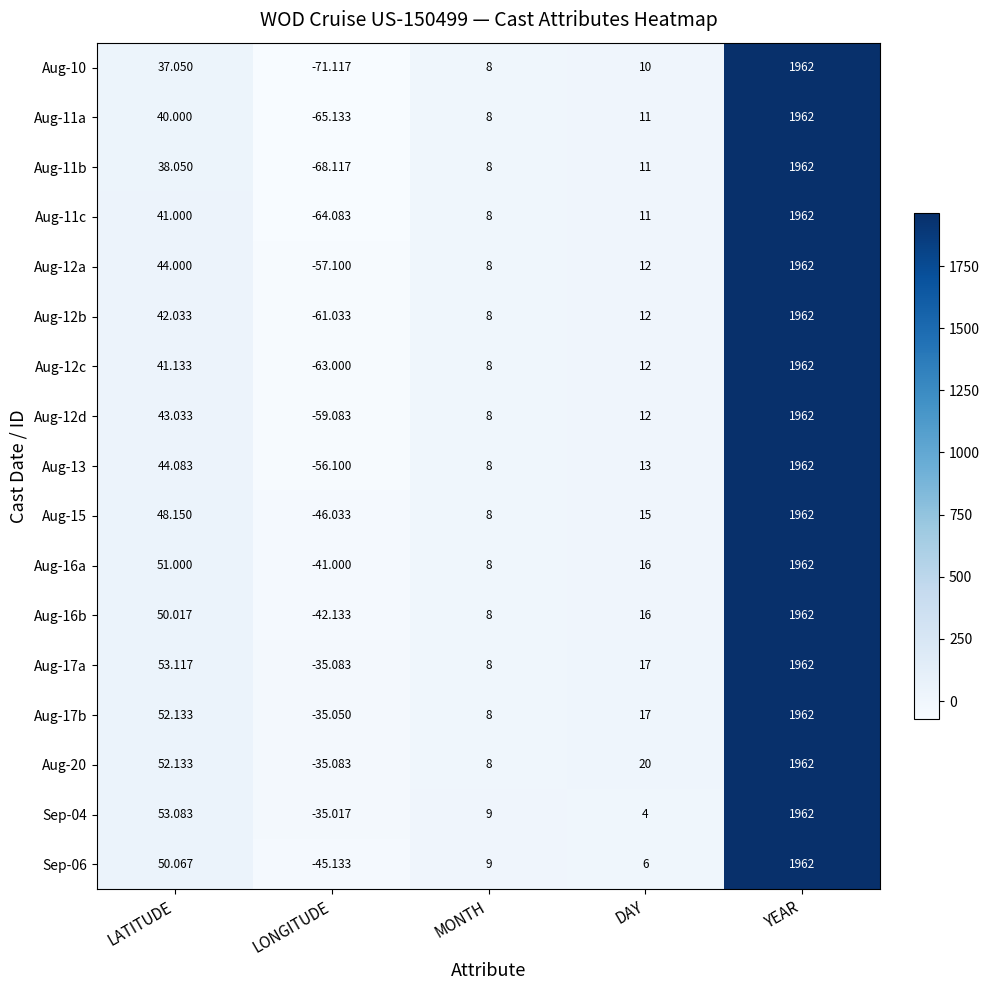

Which series has the largest total across all categories?

Aug-20